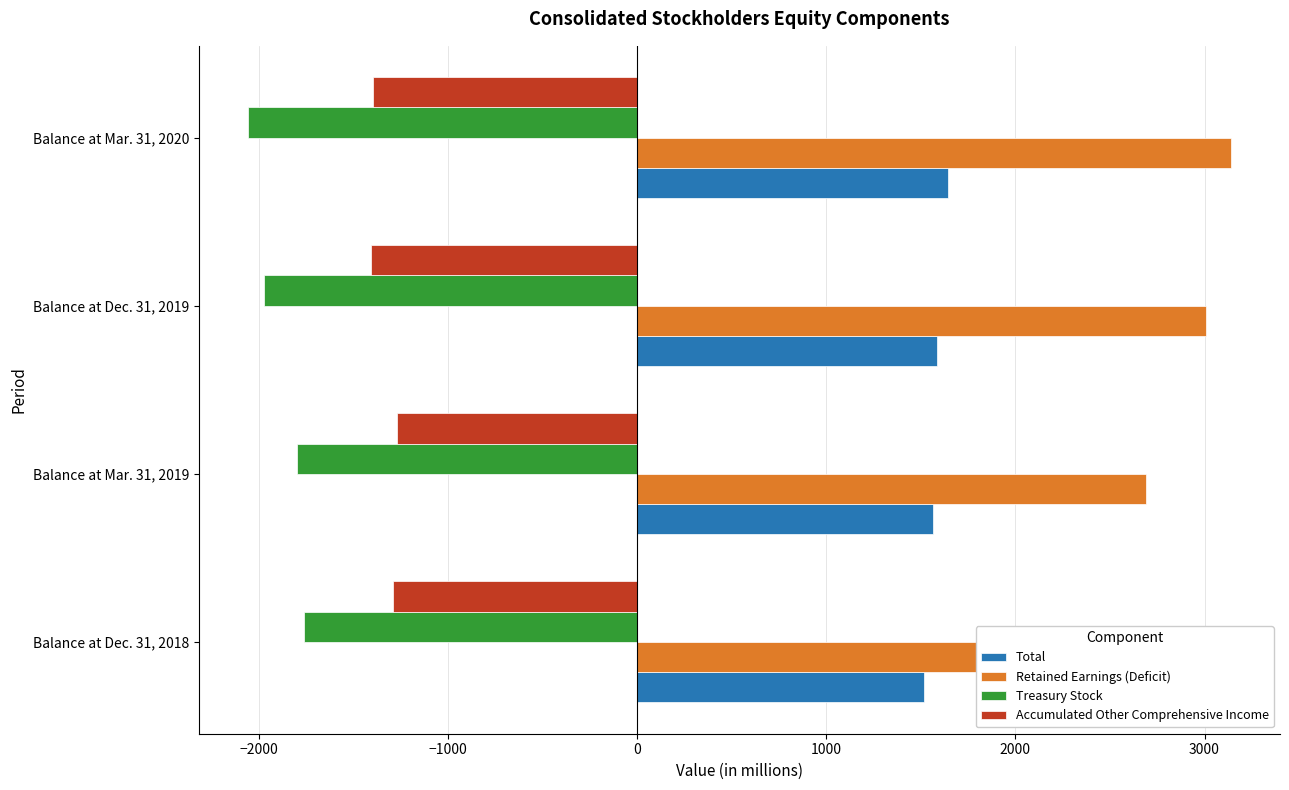

Rank the series by their maximum value, from lowest to highest.

Treasury Stock, Accumulated Other Comprehensive Income, Total, Retained Earnings (Deficit)